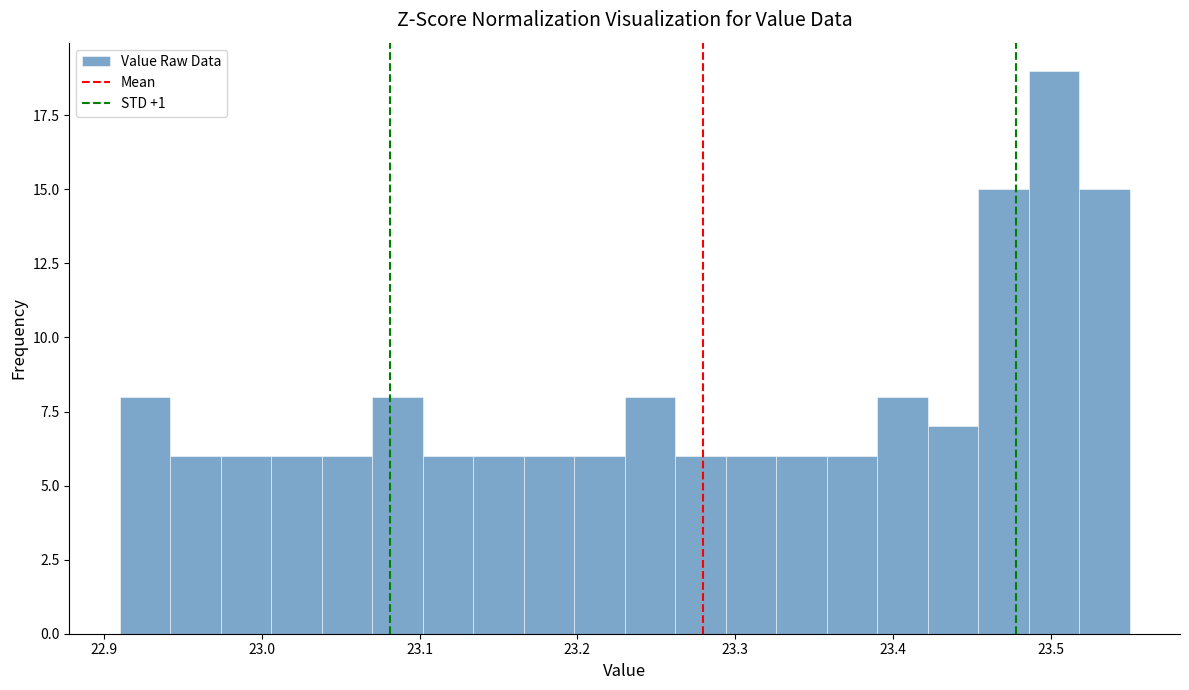

Around what value on the x-axis is the tallest bar? Give the approximate position of its centre, as read against the axis.

23.50